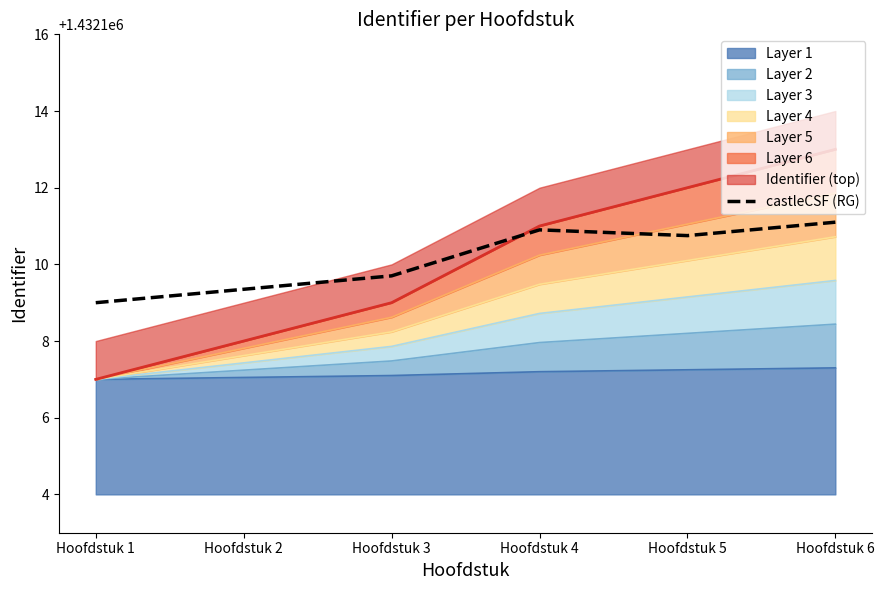

How many points are lower than both their immediate neighbors (excluding endpoints)?

1